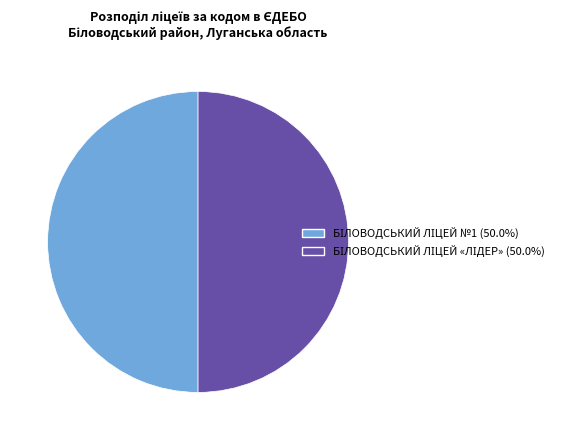

Count the number of slices in the pie.

2